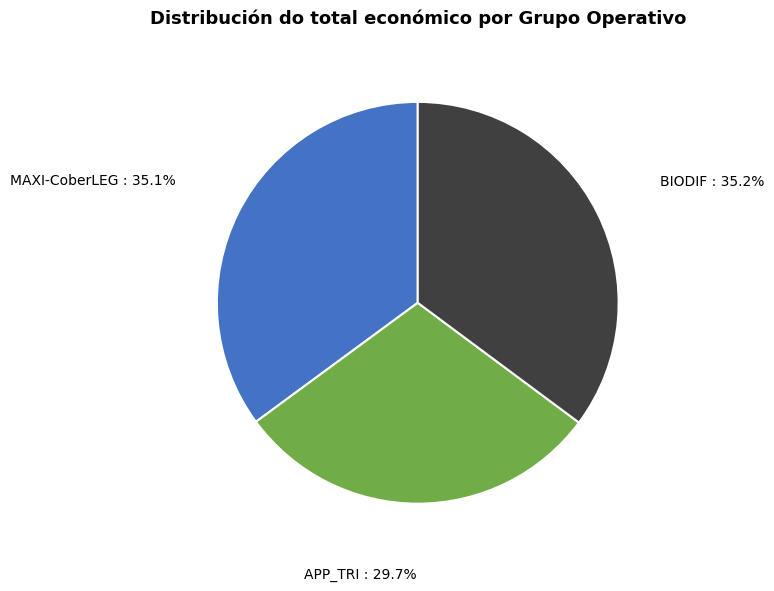

Does MAXI-CoberLEG account for over 50% of the chart?

No